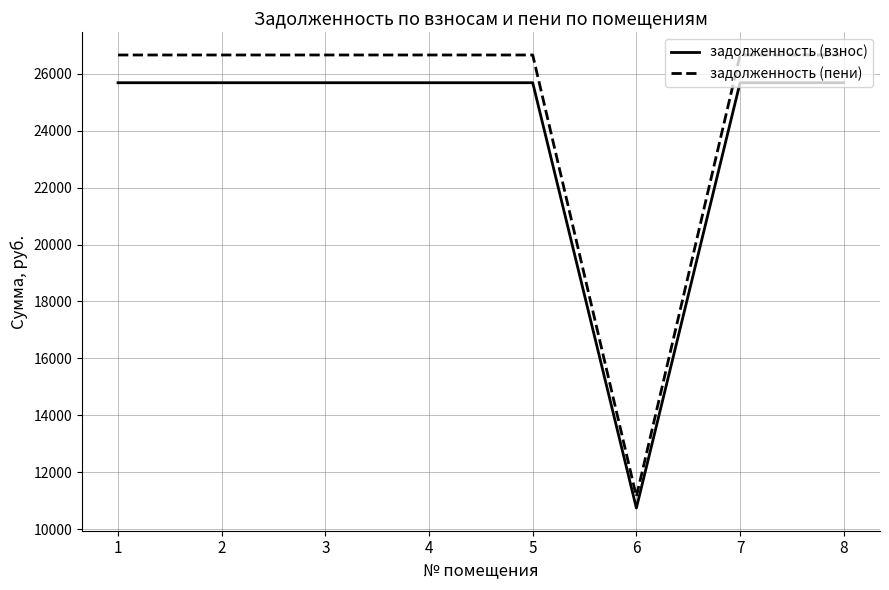

Does the chart have visible grid lines?

Yes